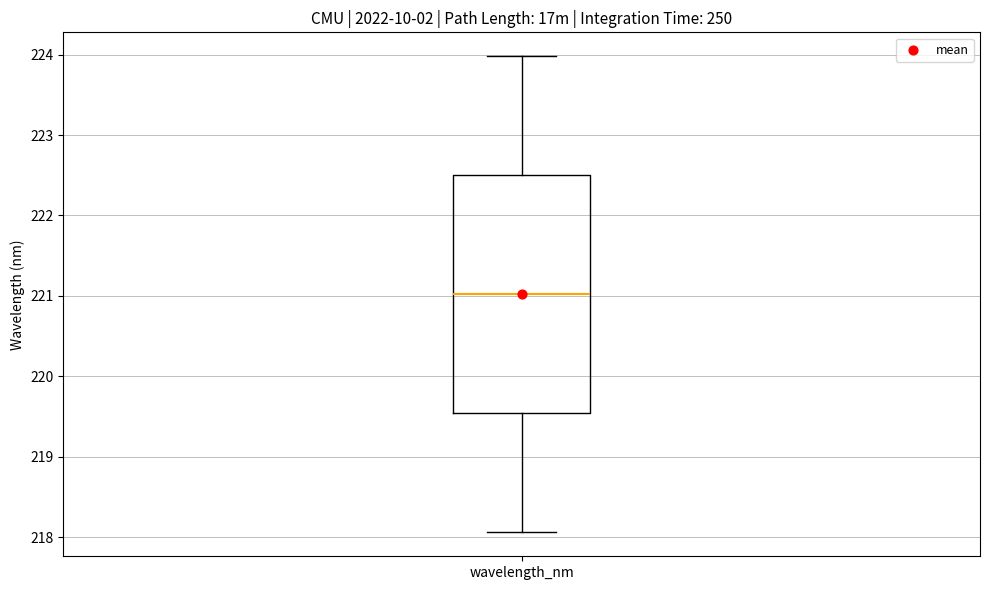

Read this box plot against the y-axis: the position of the median line, the range covered by the box, and the ends of both whiskers. The values are not printed on the chart, so give them approximately, as read against the axis.

median 221.0, box 219.5 to 222.5, whiskers 218.1 to 224.0